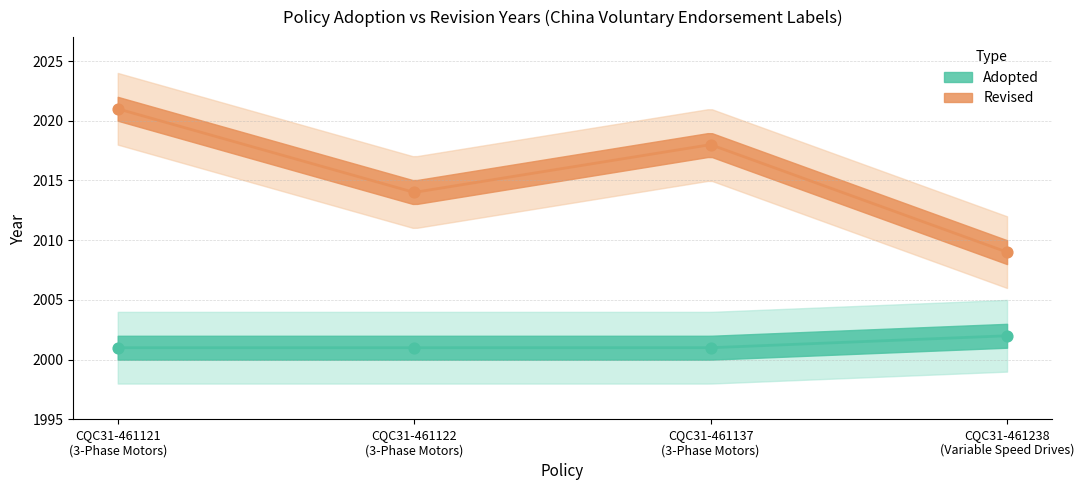

Between CQC31-461121
(3-Phase Motors) and CQC31-461137
(3-Phase Motors), which is larger?

CQC31-461121
(3-Phase Motors)